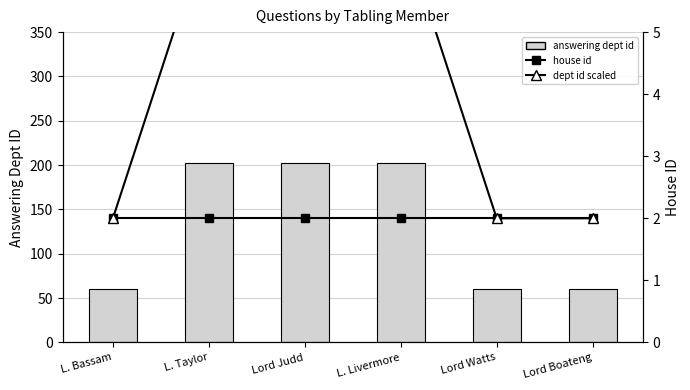

Rank the series by their maximum value, from highest to lowest.

answering dept id, dept id scaled, house id